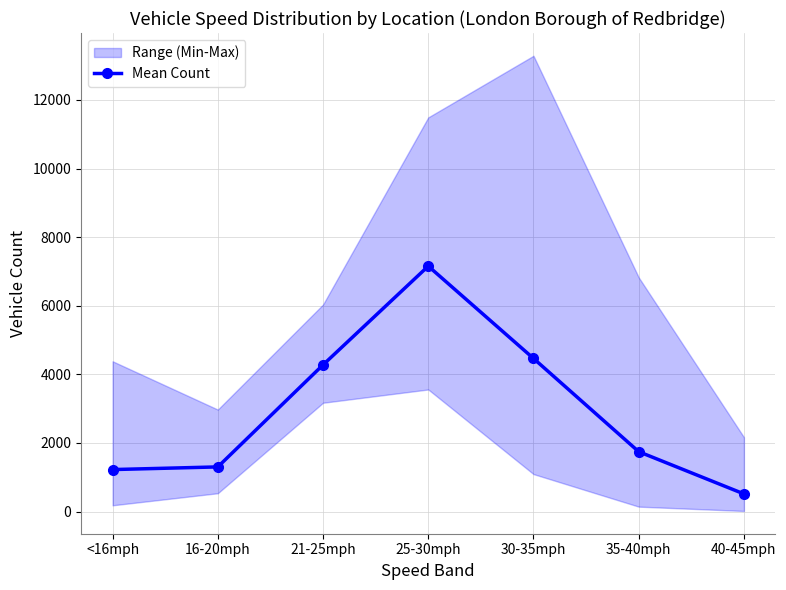

What is the average value?

2955.6